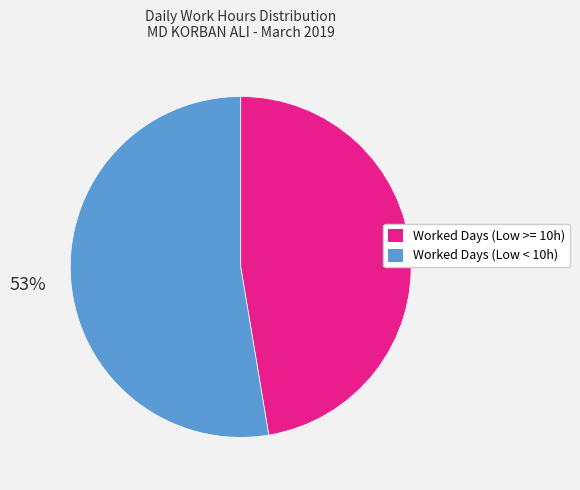

Is there any slice that represents more than half of the pie?

Yes